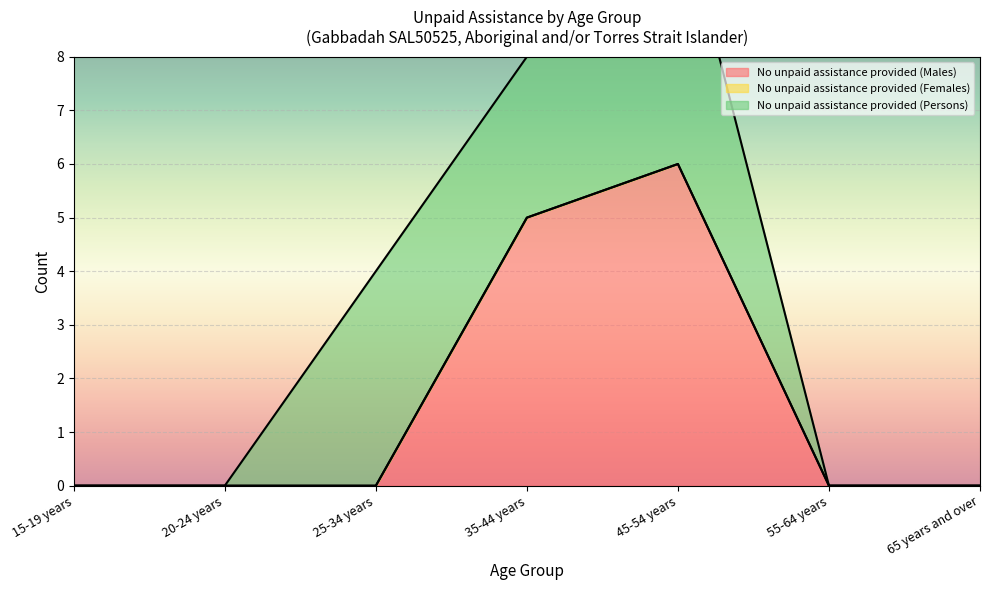

At how many categories does at least one series exceed 4?

2